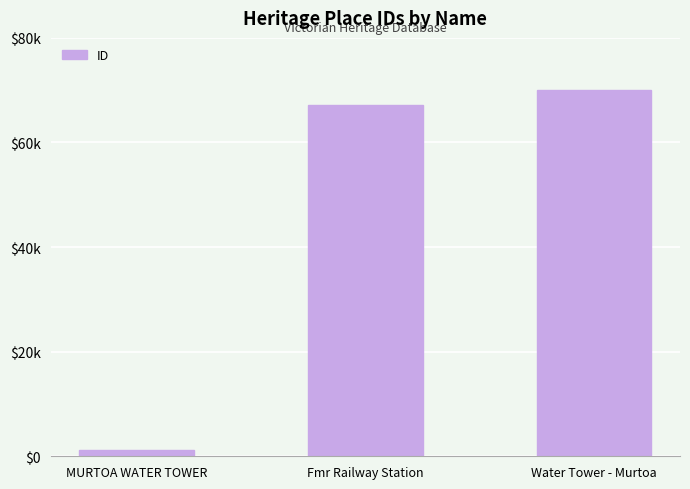

Is it true that the value at Water Tower - Murtoa is 70070?

True